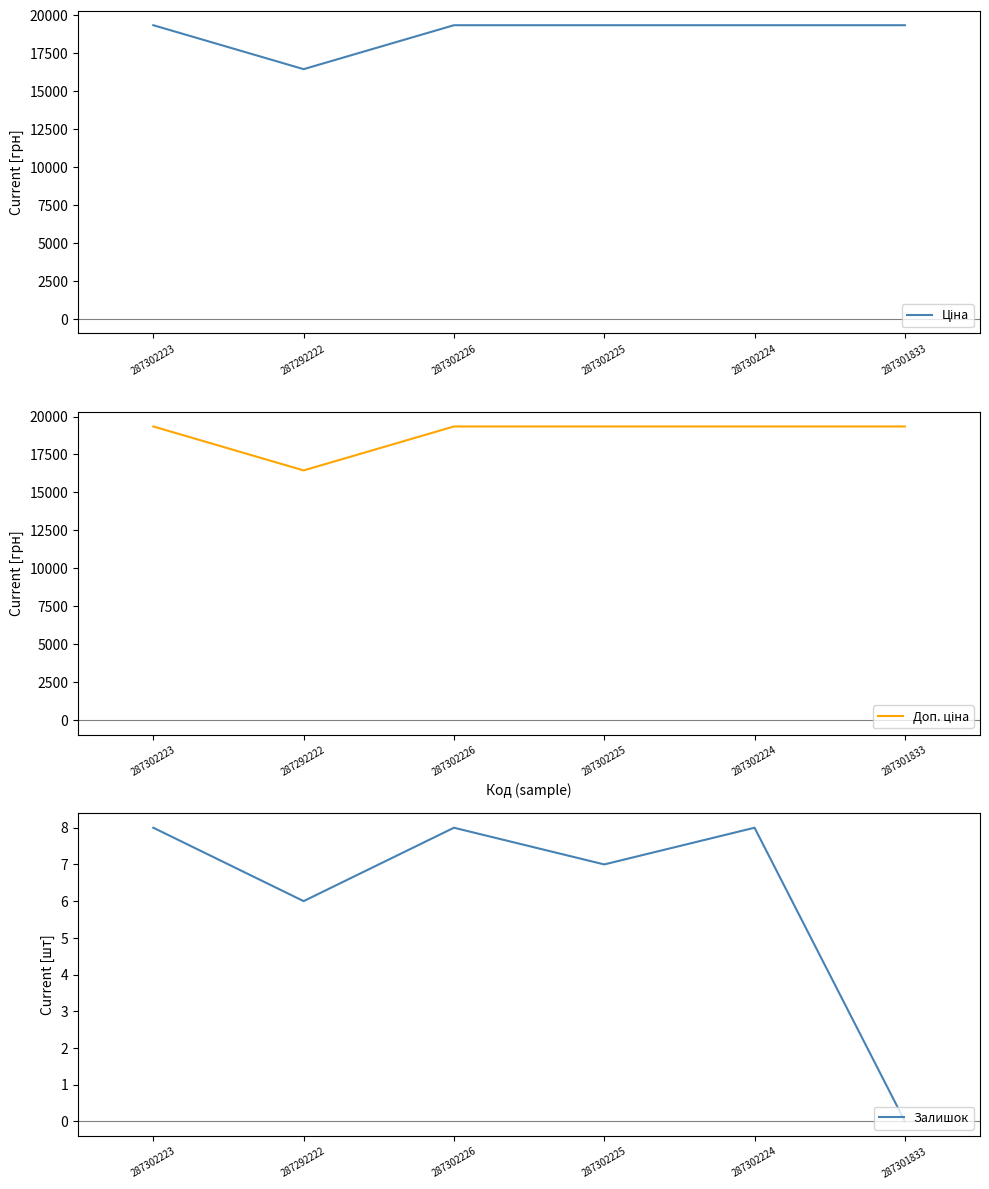

The Залишок series shows 2.1 at 287302225. True or false?

False